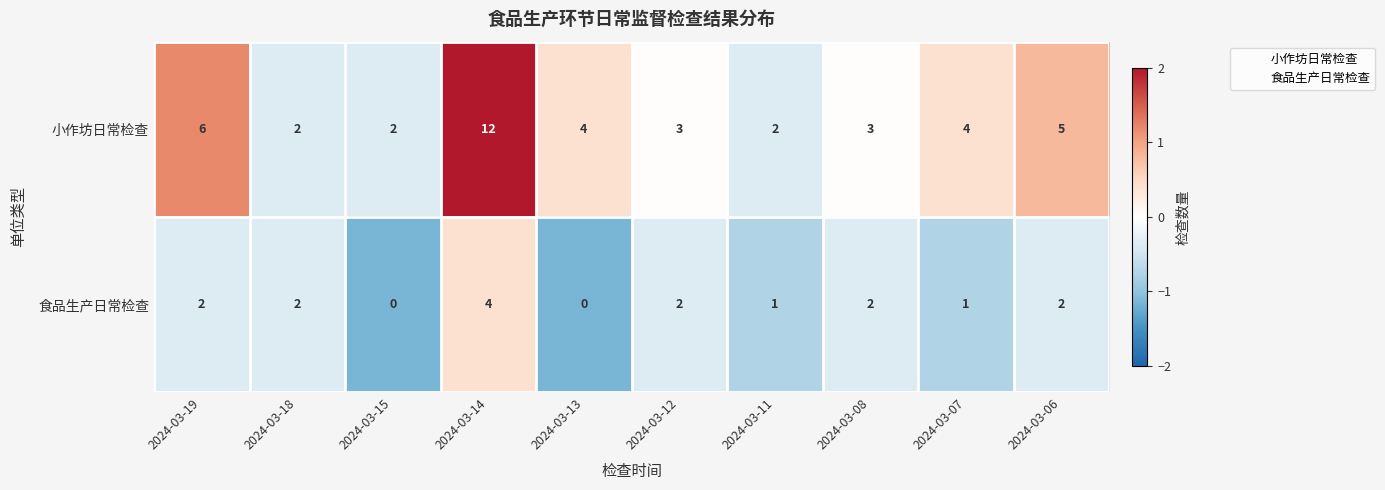

At 2024-03-19, list the series in order from smallest to largest.

食品生产日常检查, 小作坊日常检查